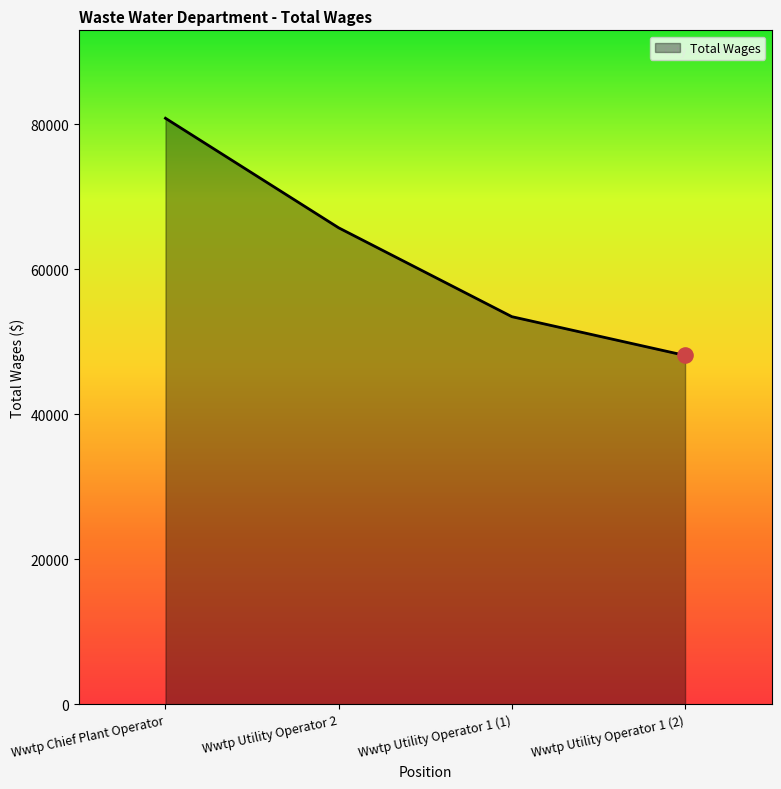

What is the change in value from Wwtp Utility Operator 1 (1) to Wwtp Utility Operator 1 (2)?

-5342